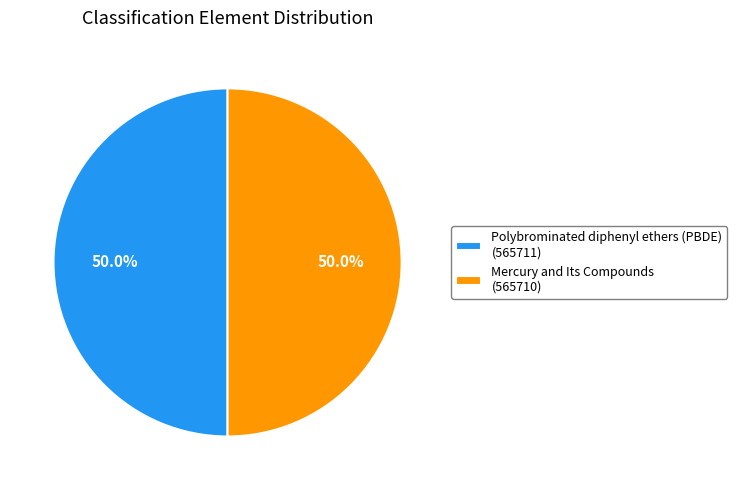

To the nearest percent, what portion does Polybrominated diphenyl ethers (PBDE) represent?

50%